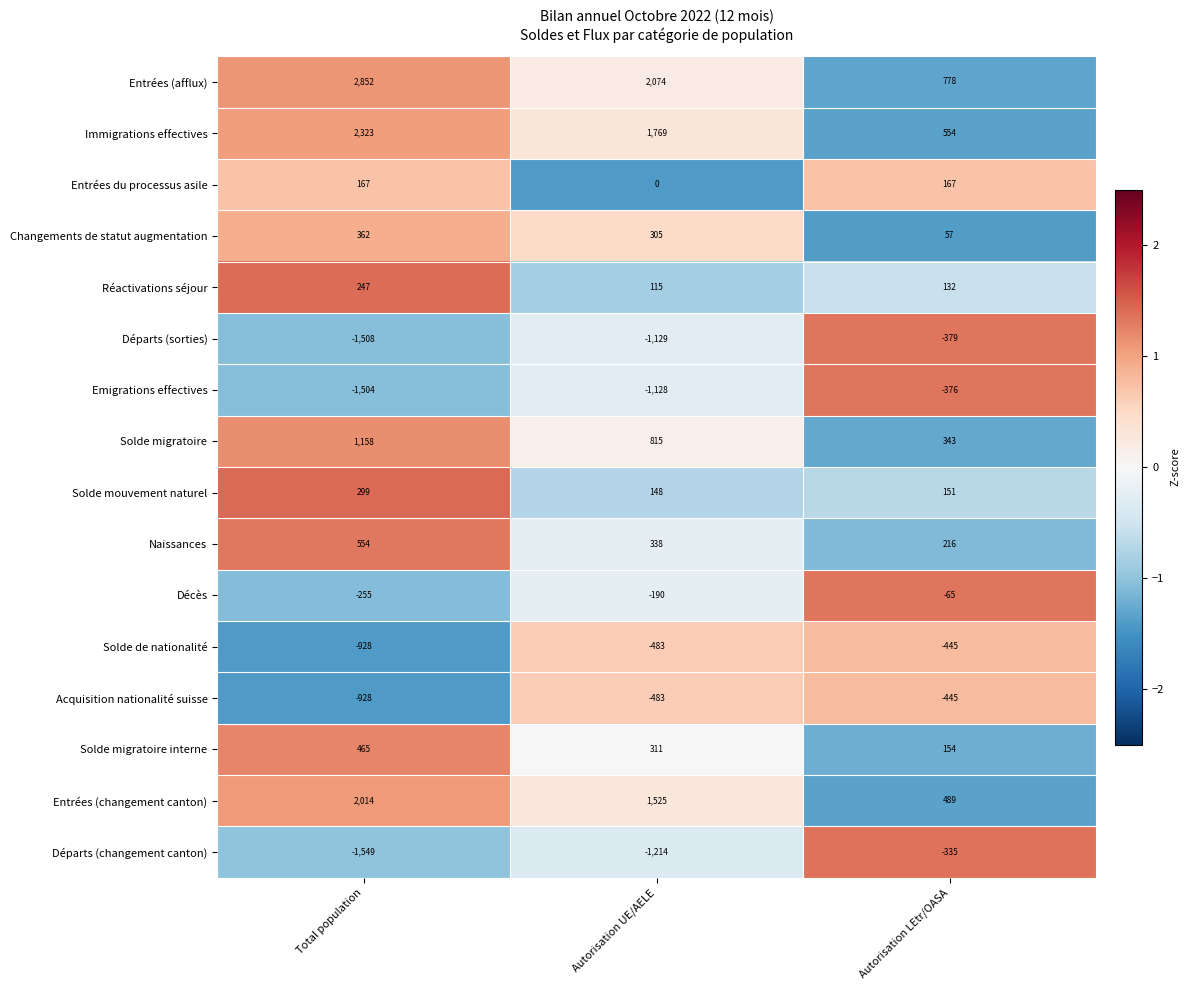

How many series are shown in this chart?

16